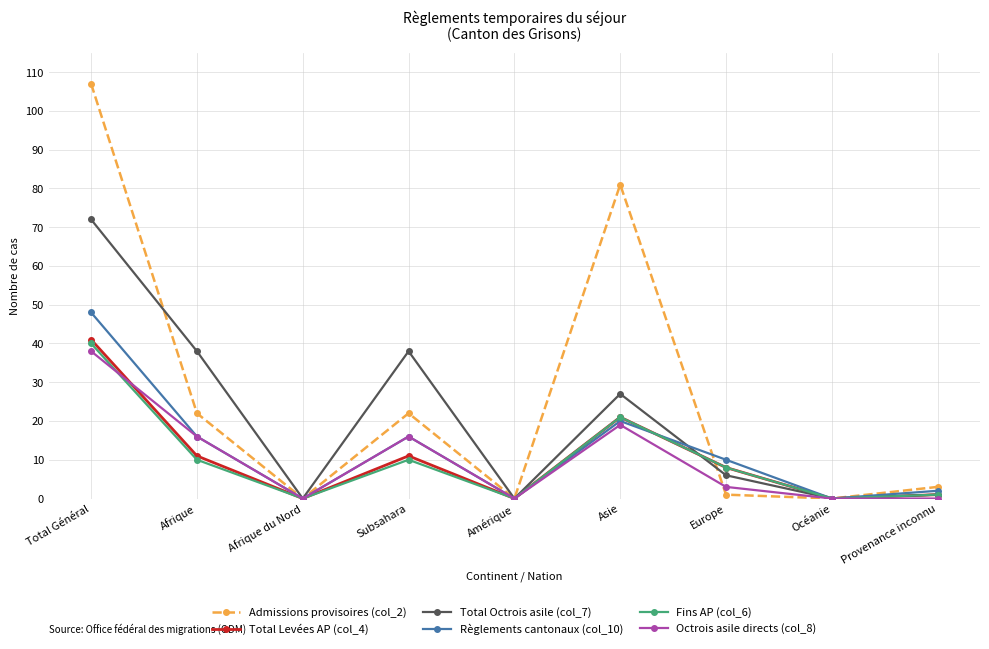

At which category does Octrois asile directs (col_8) reach its first local peak?

Subsahara